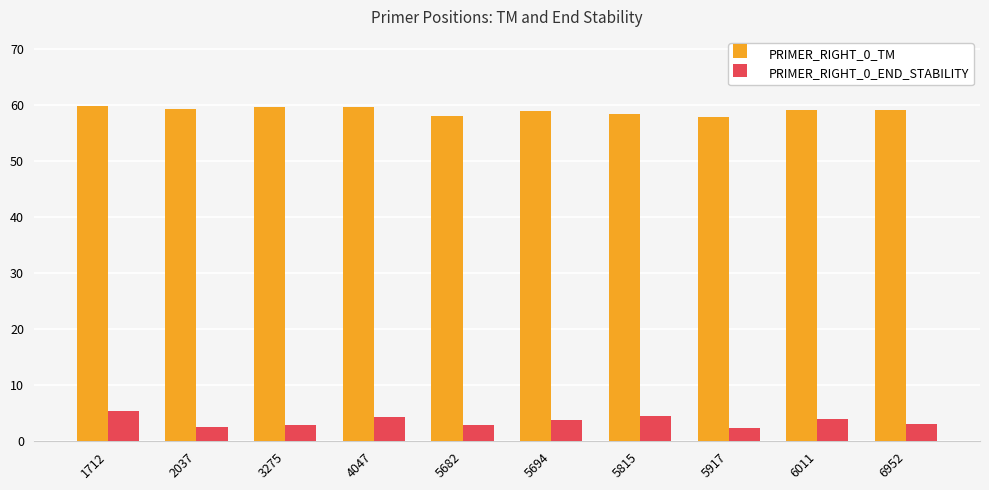

How many data points does each series have?

10